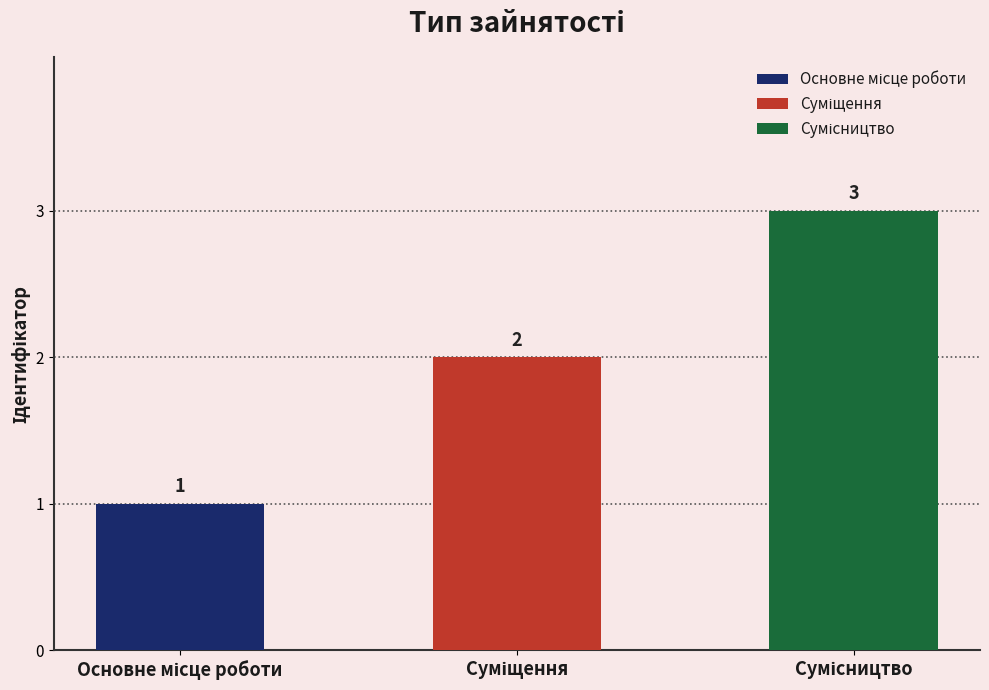

What is the ratio of the value at Основне місце роботи to the value at Сумісництво?

0.3